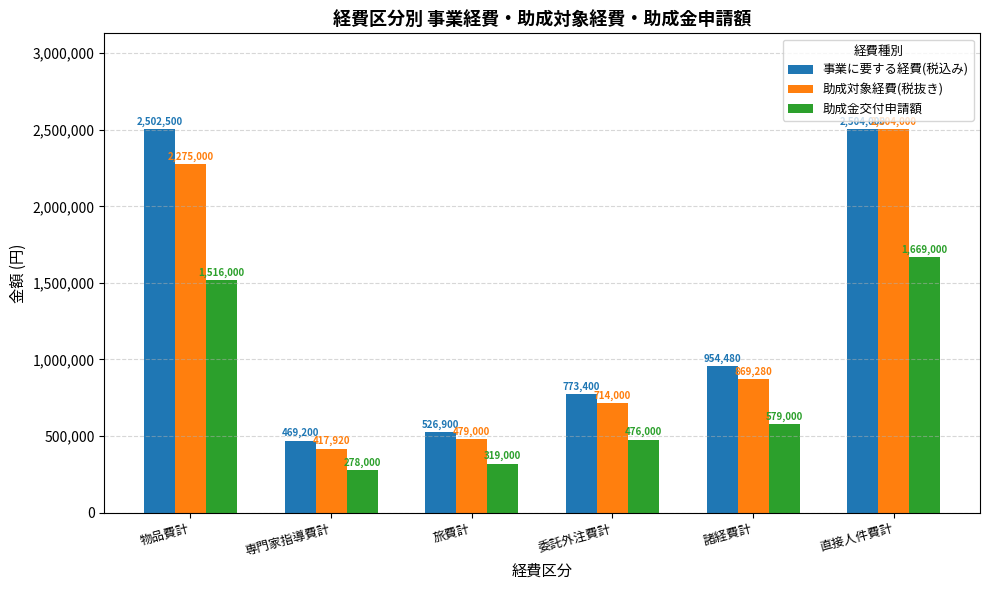

Rank the series at 諸経費計 from lowest to highest value.

助成金交付申請額, 助成対象経費(税抜き), 事業に要する経費(税込み)